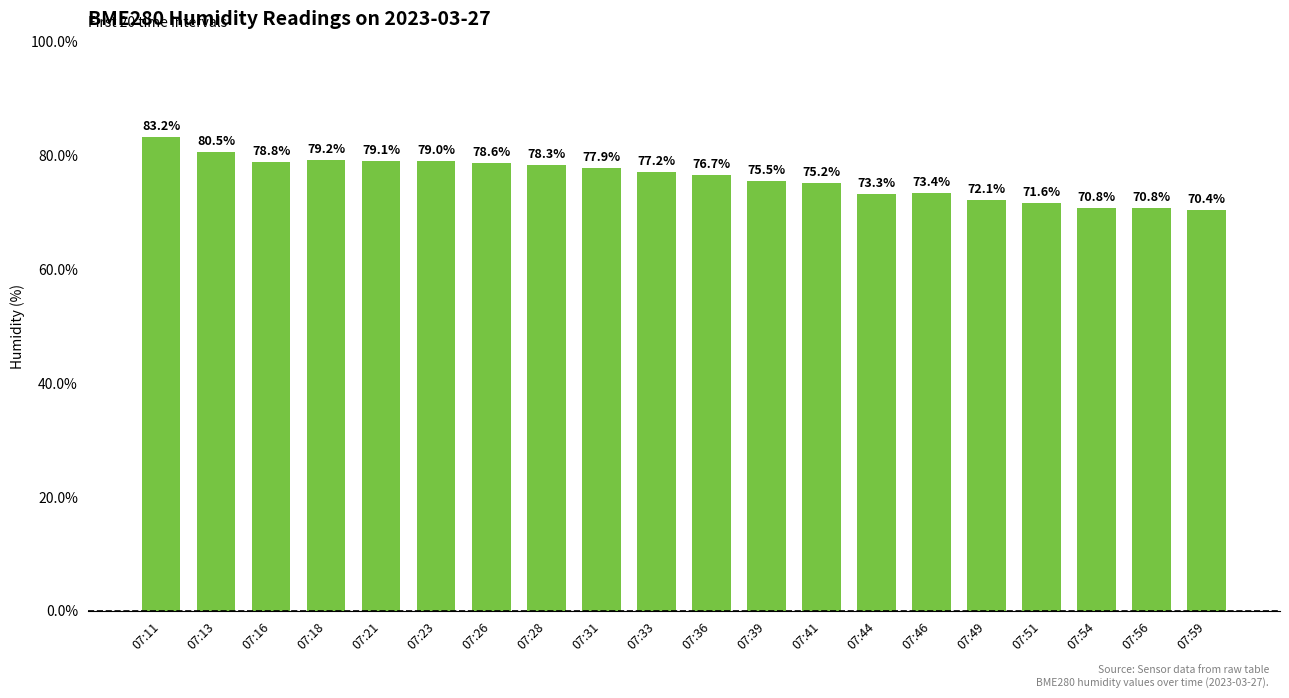

What is the greatest value displayed?

83.2